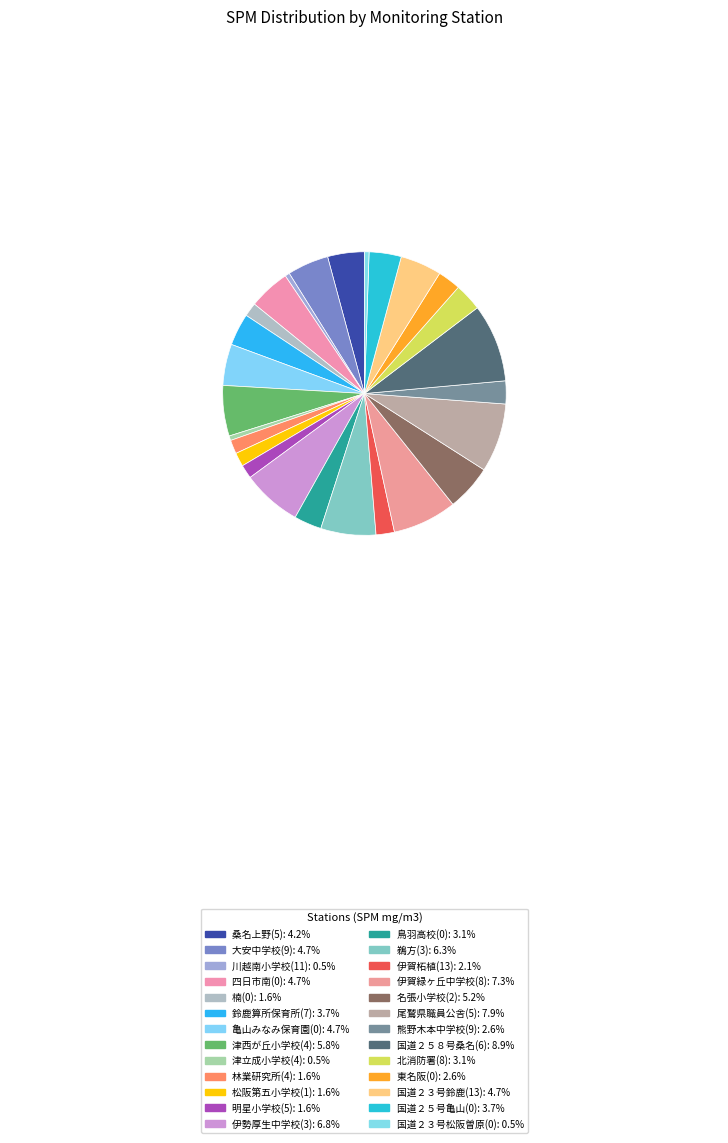

Count the number of slices in the pie.

26